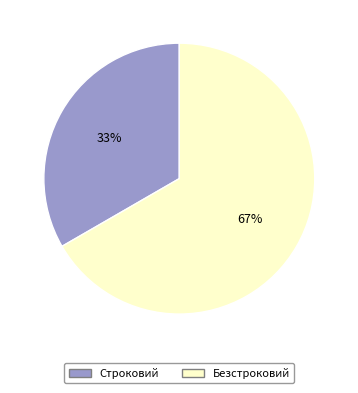

Count the number of slices in the pie.

2